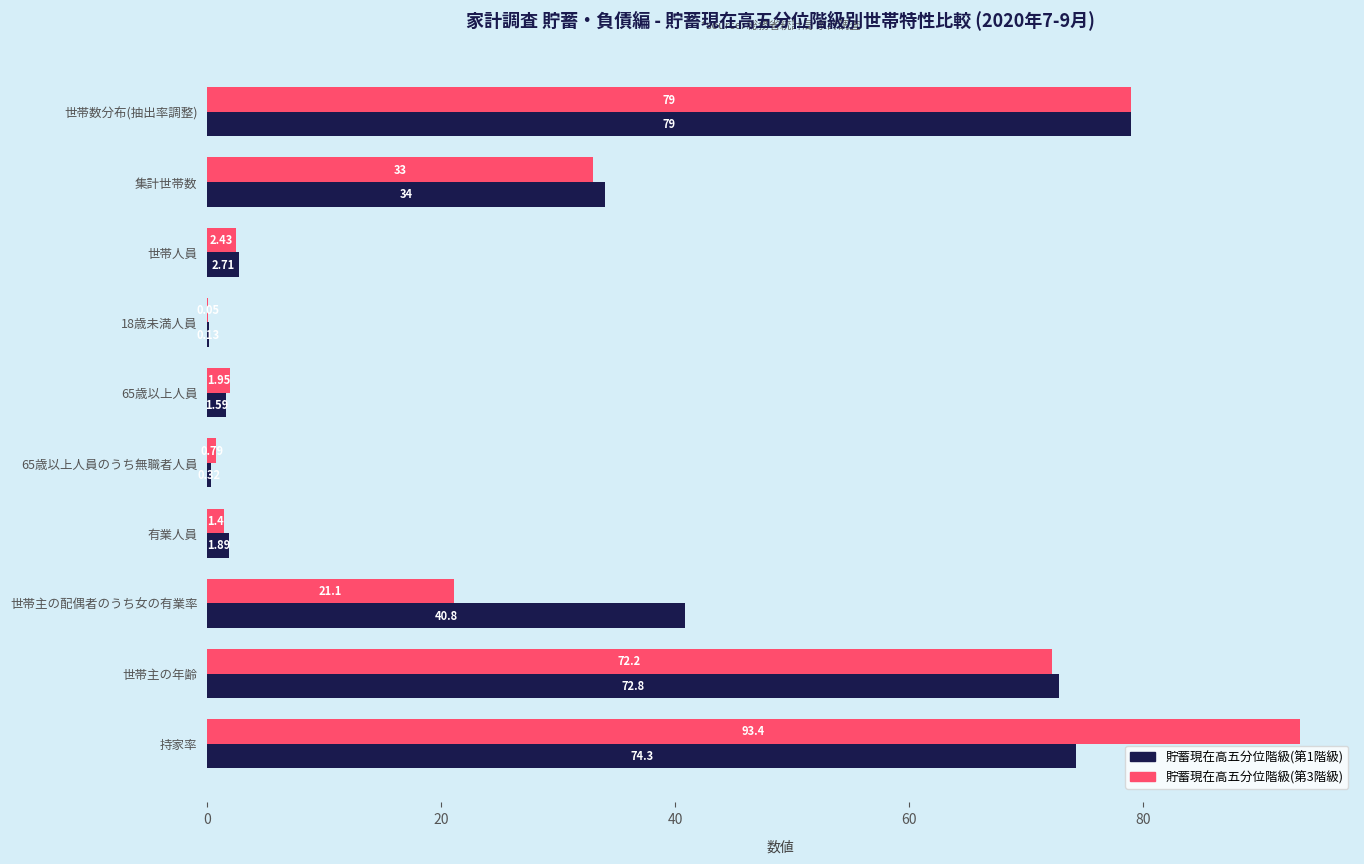

What is the maximum value shown in the chart?

93.4